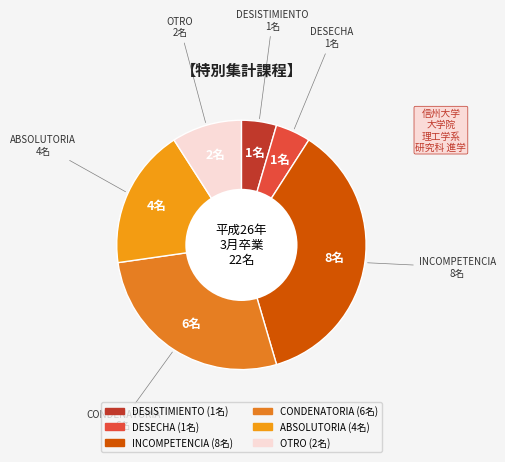

Do ABSOLUTORIA and CONDENATORIA together represent more than half of the pie?

No